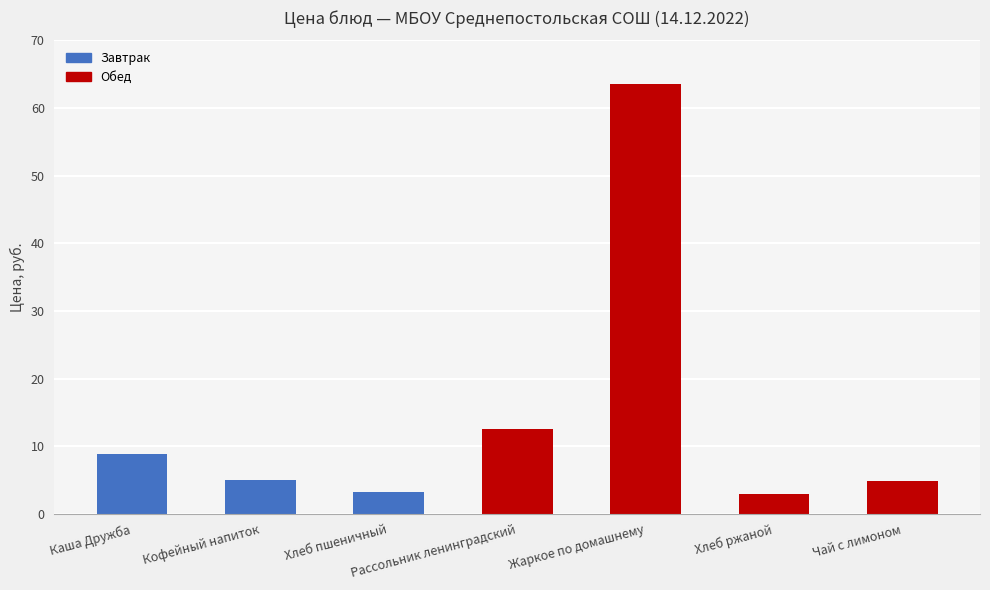

What value does the data have at Каша Дружба?

8.8